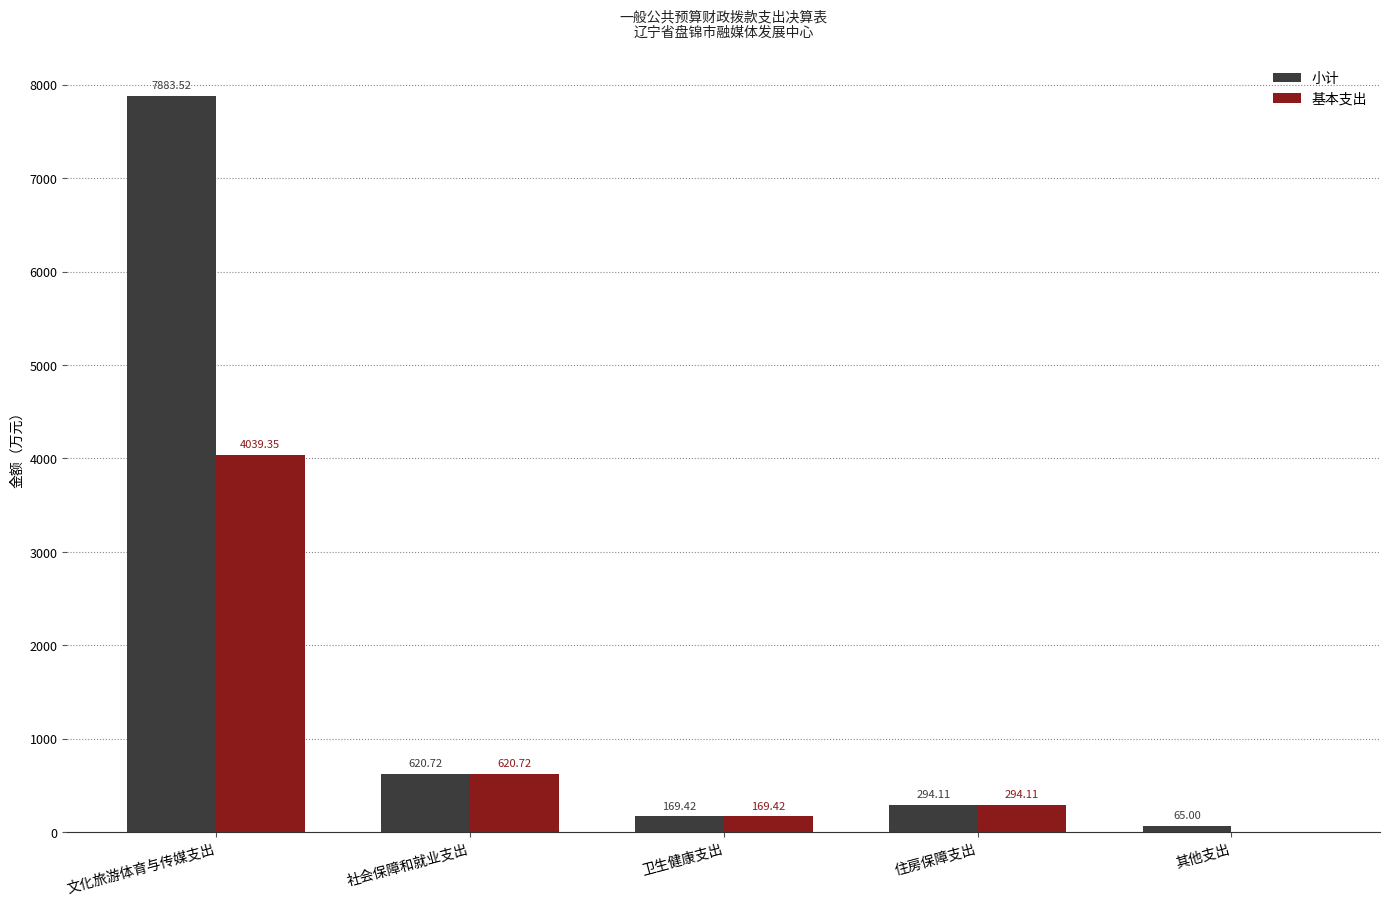

What is the greatest value displayed?

7883.5